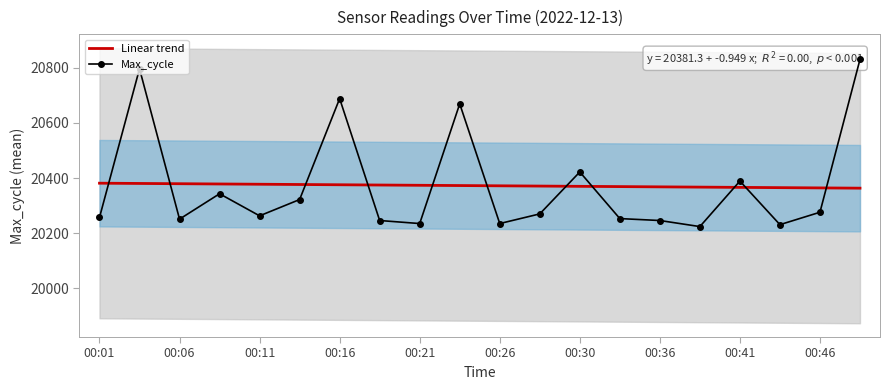

What is the highest value of the Linear trend series?

20381.3